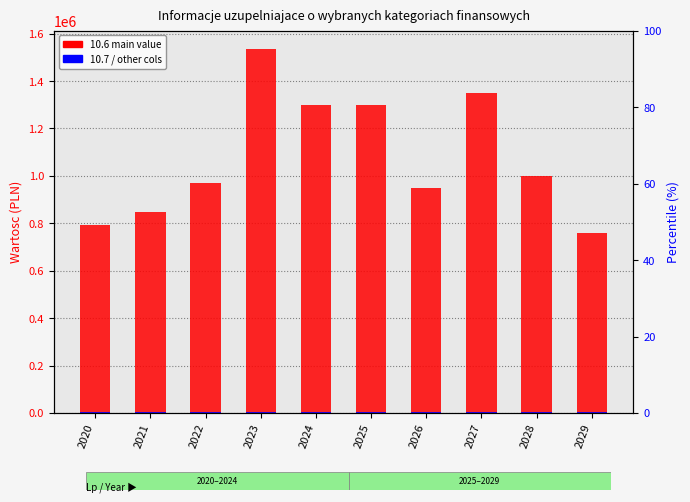

Are the bars grouped side by side (vs. stacked)?

Yes